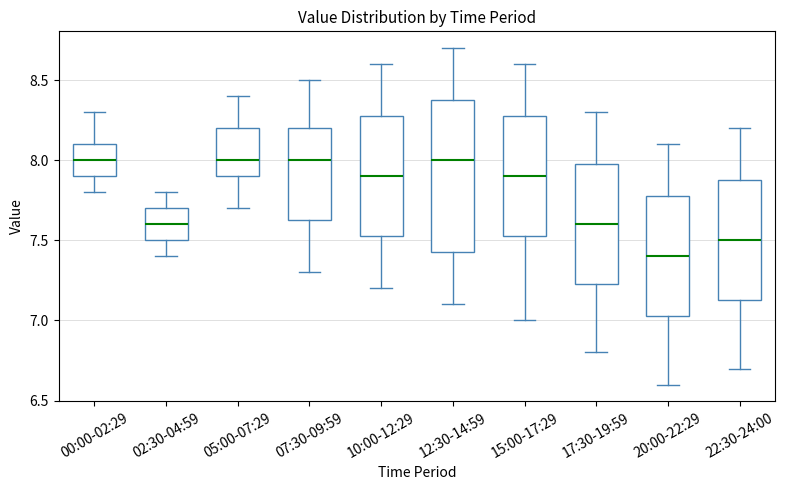

Reading left to right, transcribe this box plot: for each box, give where its median line is, the range the box spans, and where its two whiskers end, as read against the y-axis. The values are not printed on the chart, so give them approximately, as read against the axis.

00:00-02:29: median 8.00, box 7.90 to 8.10, whiskers 7.80 to 8.30
02:30-04:59: median 7.60, box 7.50 to 7.70, whiskers 7.40 to 7.80
05:00-07:29: median 8.00, box 7.90 to 8.20, whiskers 7.70 to 8.40
07:30-09:59: median 8.00, box 7.65 to 8.20, whiskers 7.30 to 8.50
10:00-12:29: median 7.90, box 7.55 to 8.30, whiskers 7.20 to 8.60
12:30-14:59: median 8.00, box 7.45 to 8.40, whiskers 7.10 to 8.70
15:00-17:29: median 7.90, box 7.55 to 8.30, whiskers 7.00 to 8.60
17:30-19:59: median 7.60, box 7.25 to 8.00, whiskers 6.80 to 8.30
20:00-22:29: median 7.40, box 7.05 to 7.80, whiskers 6.60 to 8.10
22:30-24:00: median 7.50, box 7.15 to 7.90, whiskers 6.70 to 8.20